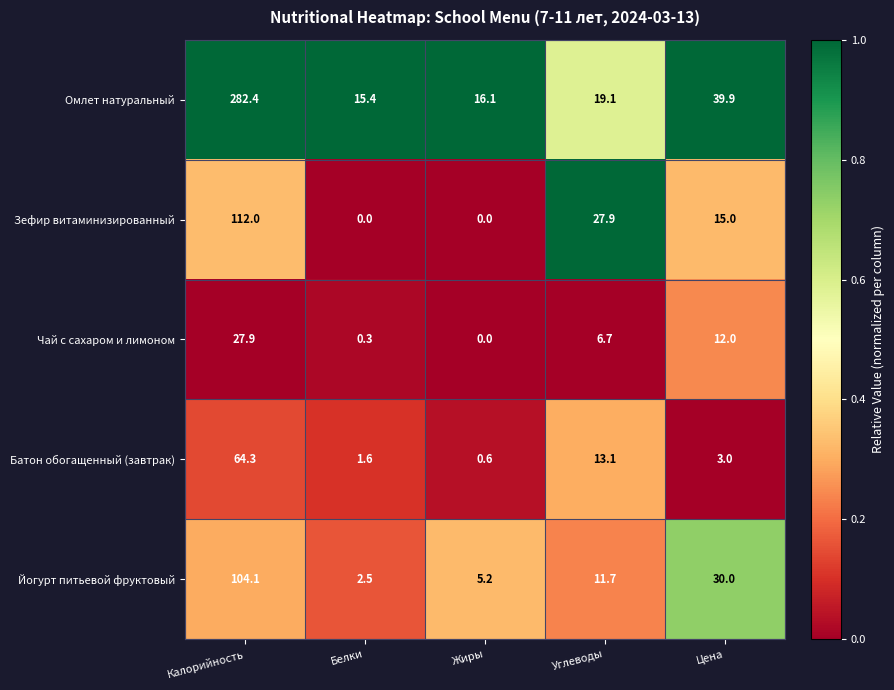

How many data points does each series have?

5